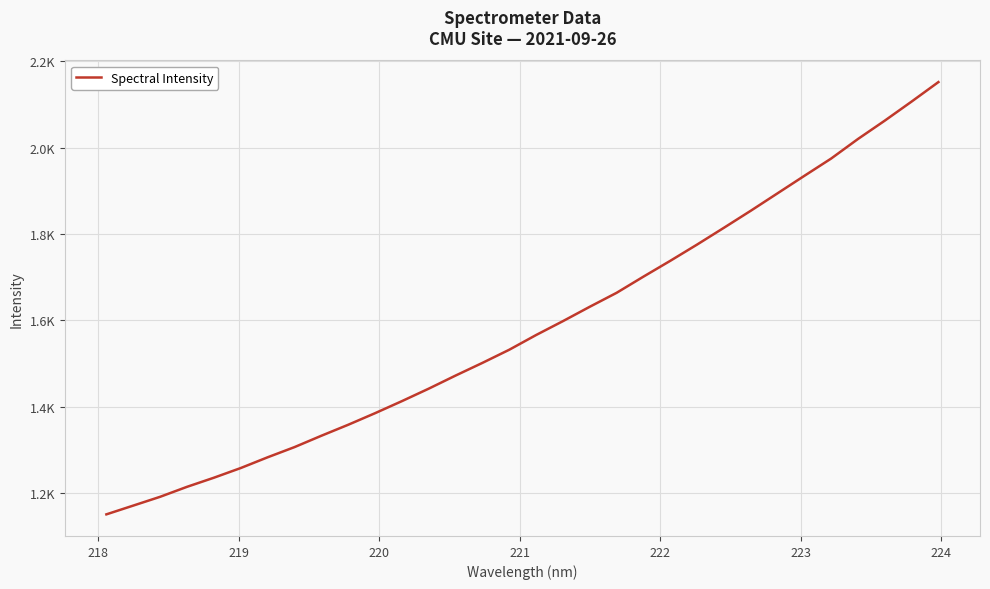

What is the maximum value shown in the chart?

2151.5